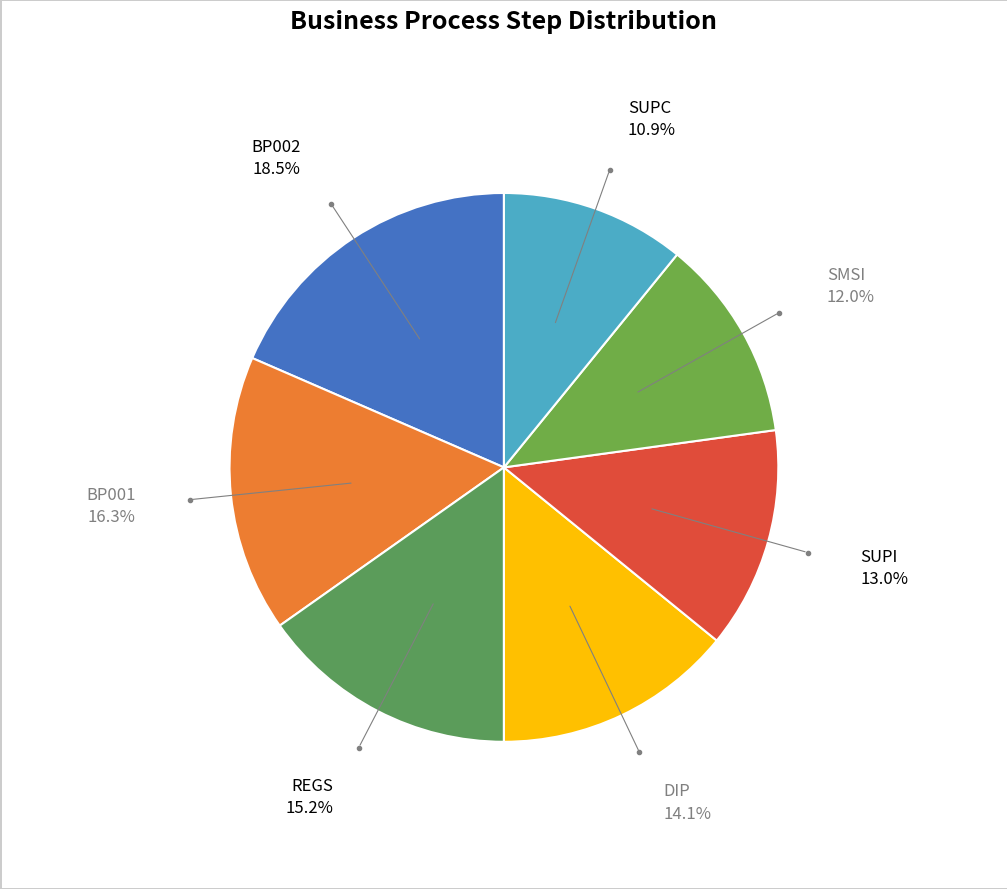

Does any single category account for the majority?

No